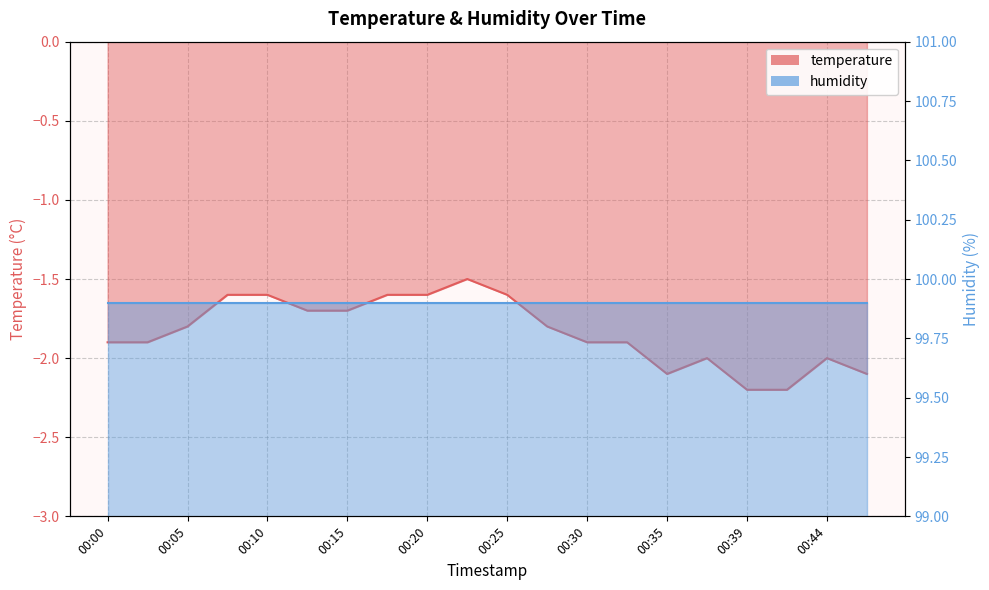

What is the change in value from 00:12 to 00:30?

-0.2